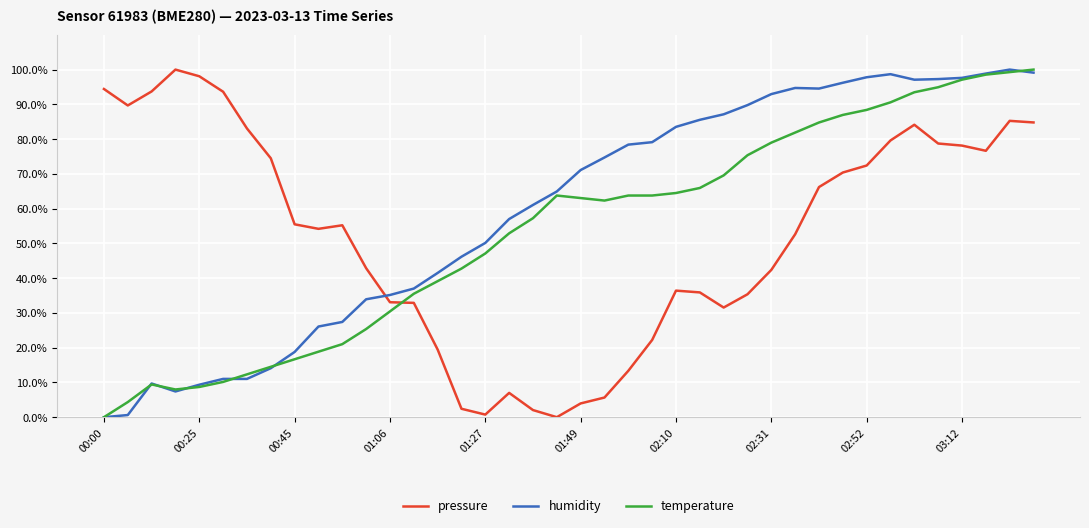

What is the greatest value displayed?

100.0